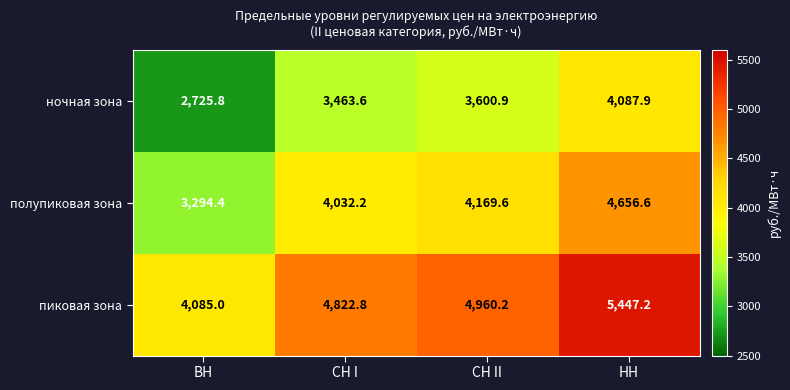

At СН I, list the series in order from largest to smallest.

пиковая зона, полупиковая зона, ночная зона